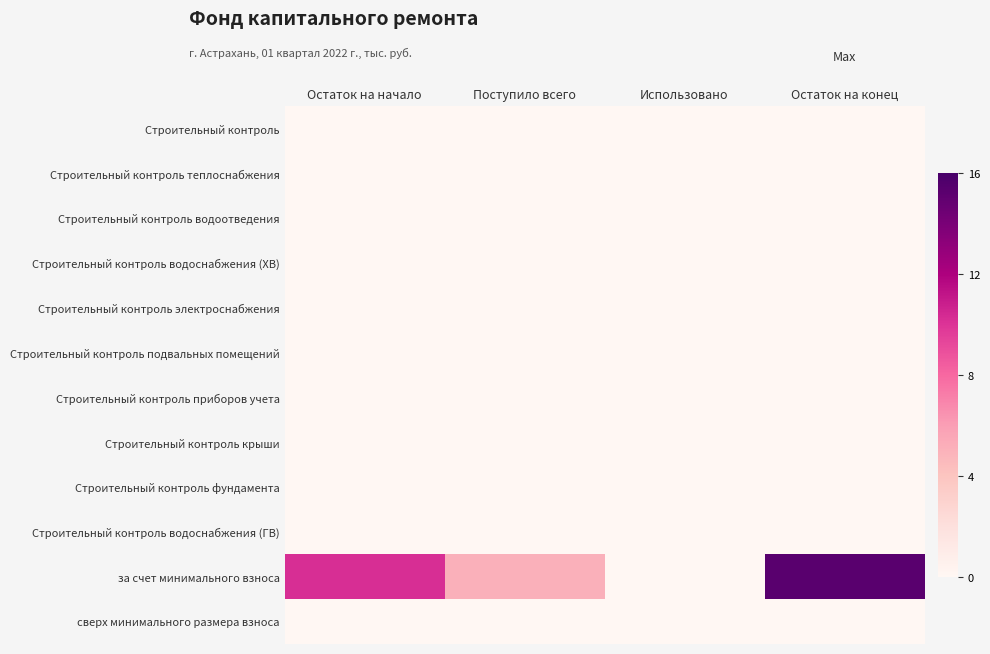

How many distinct data groups are displayed?

12